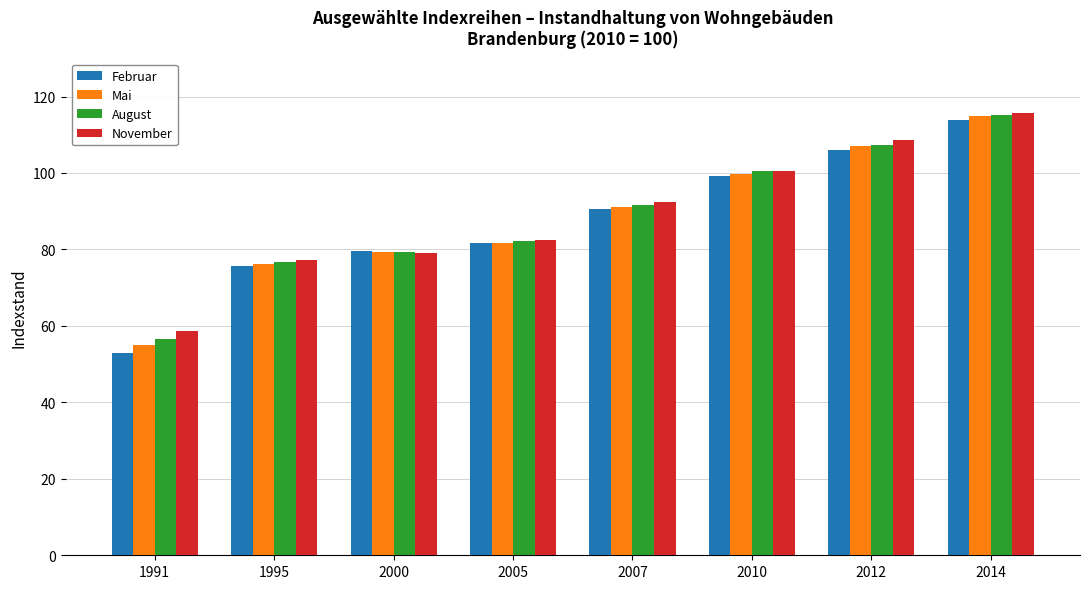

Is it true that August equals 82.1 at 2005?

True